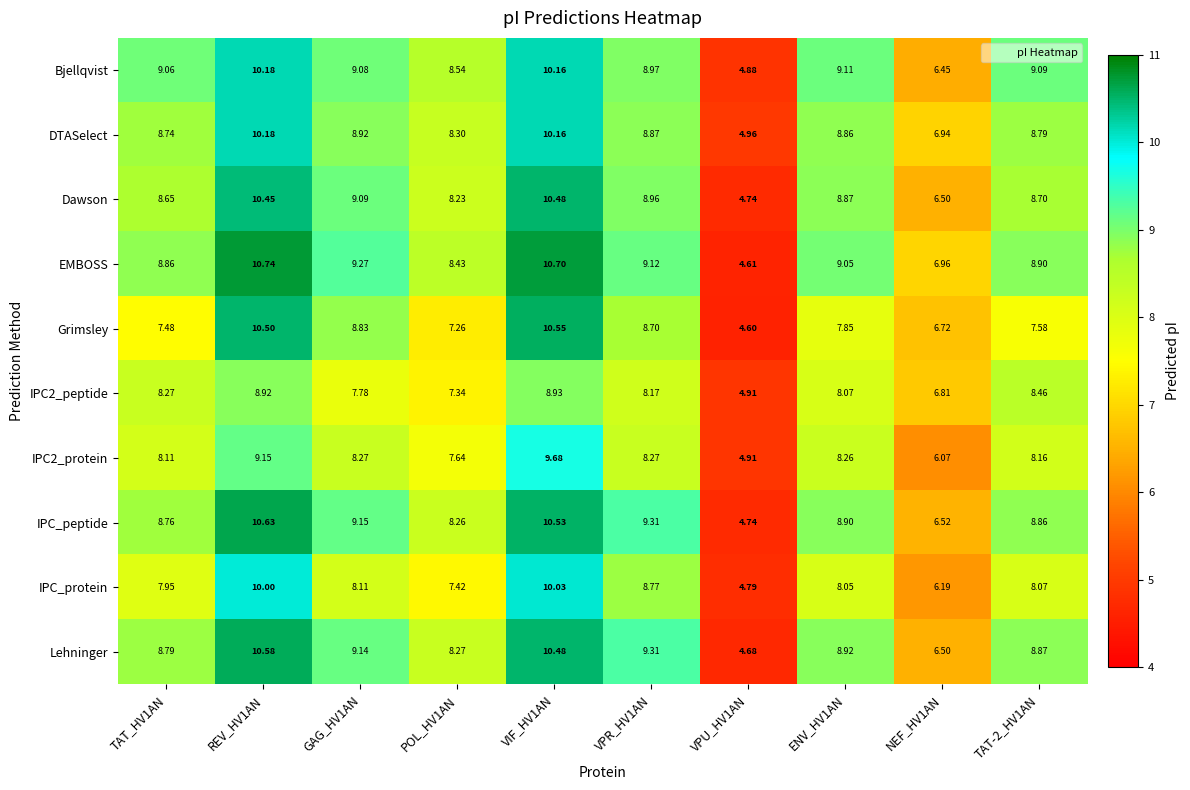

Is the value of IPC_peptide at REV_HV1AN greater than the value of Bjellqvist at GAG_HV1AN?

Yes